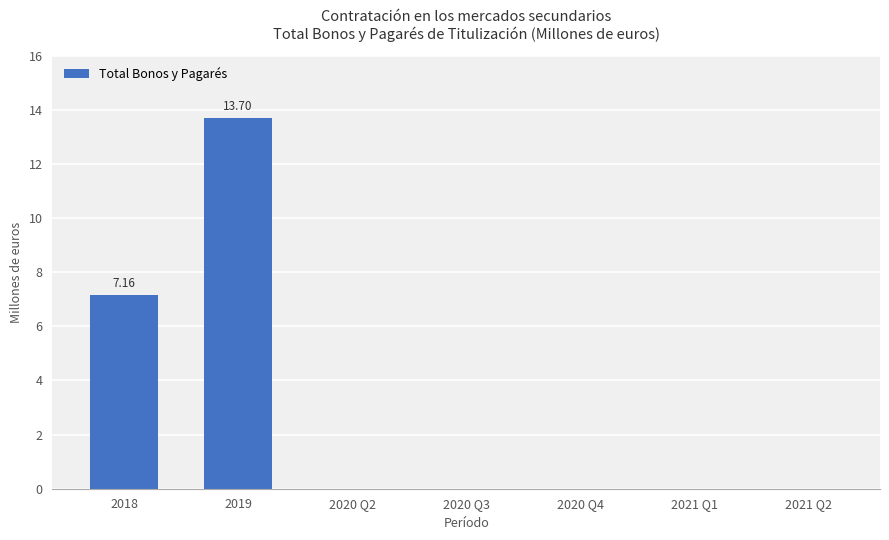

Between 2019 and 2020 Q4, which is larger?

2019